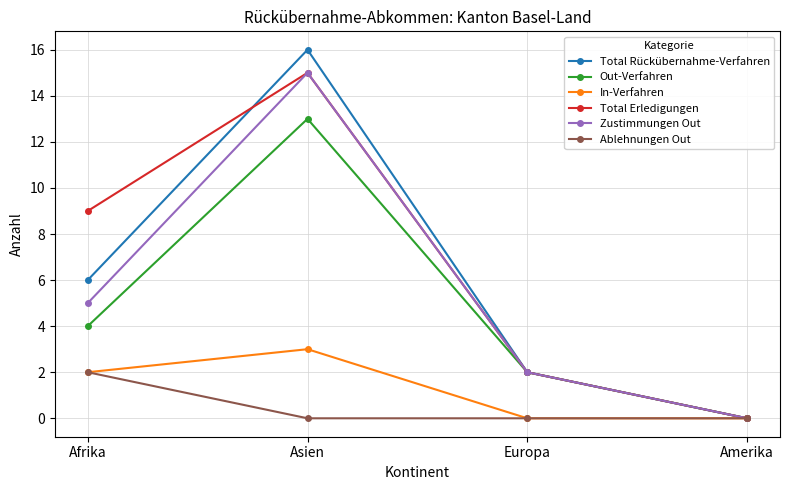

Which series has the widest spread of values?

Total Rückübernahme-Verfahren